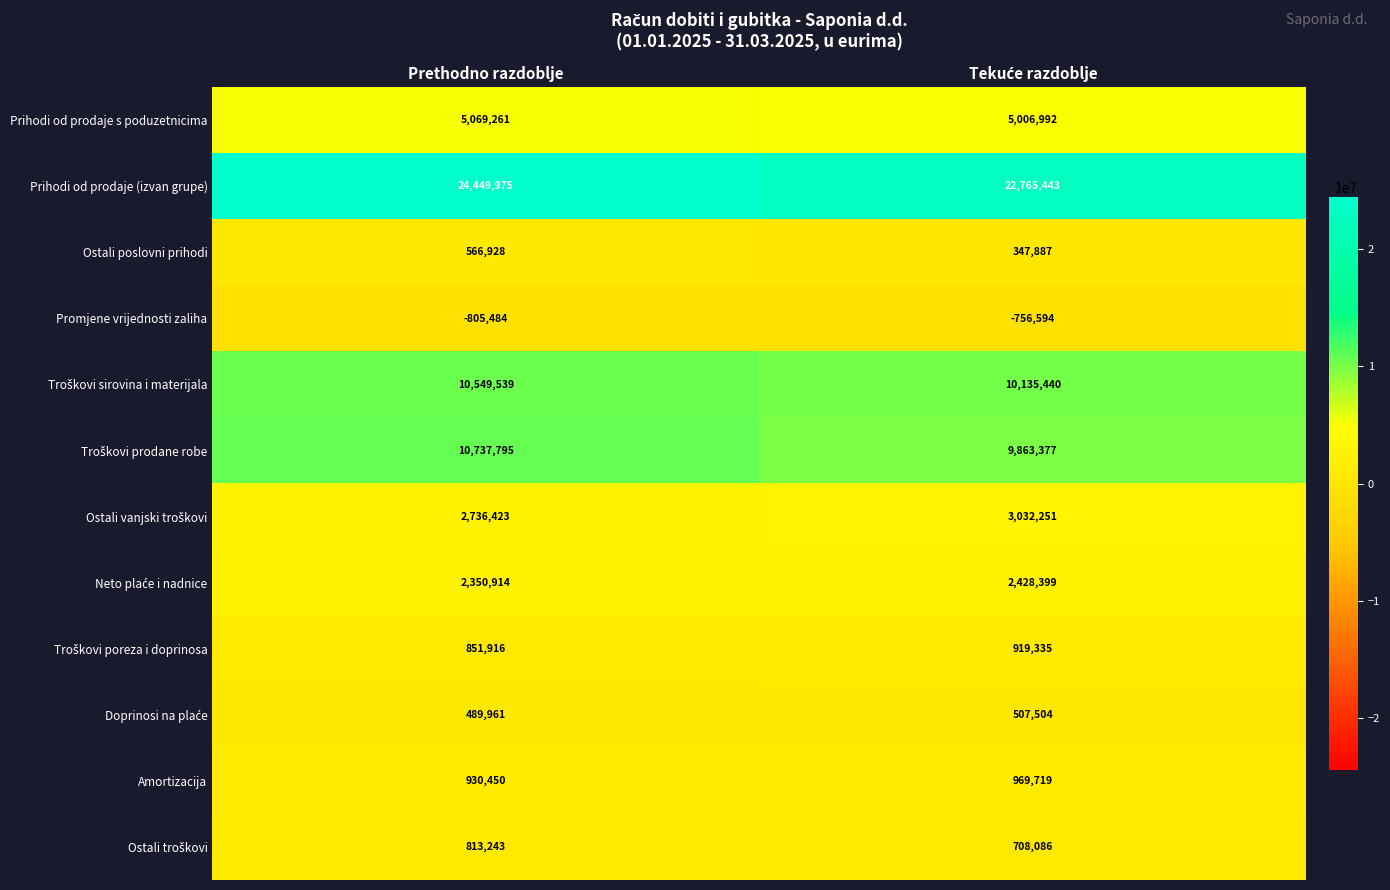

What is the total value across all series at Prethodno razdoblje?

58740921